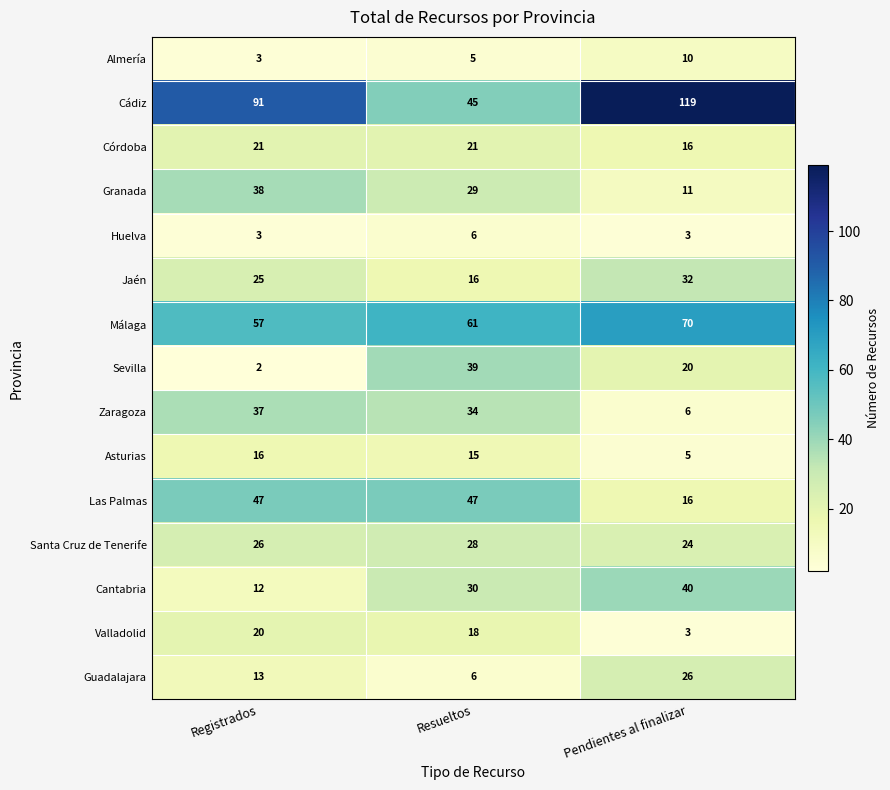

What is the spread (max minus min) of values at Resueltos?

56